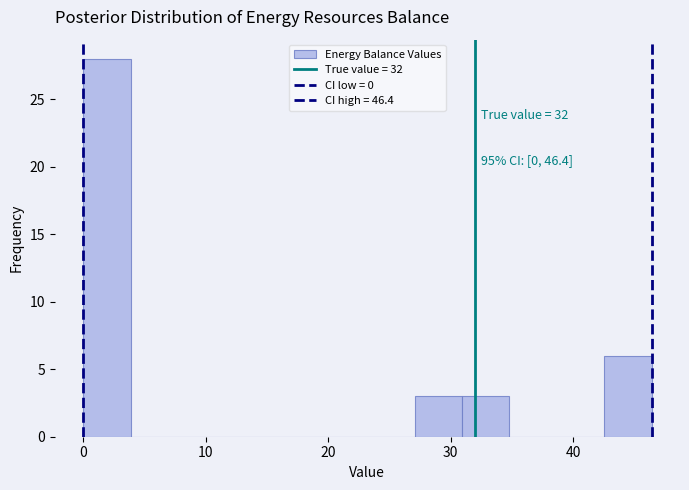

Around what value on the x-axis is the tallest bar? Give the approximate position of its centre, as read against the axis.

2